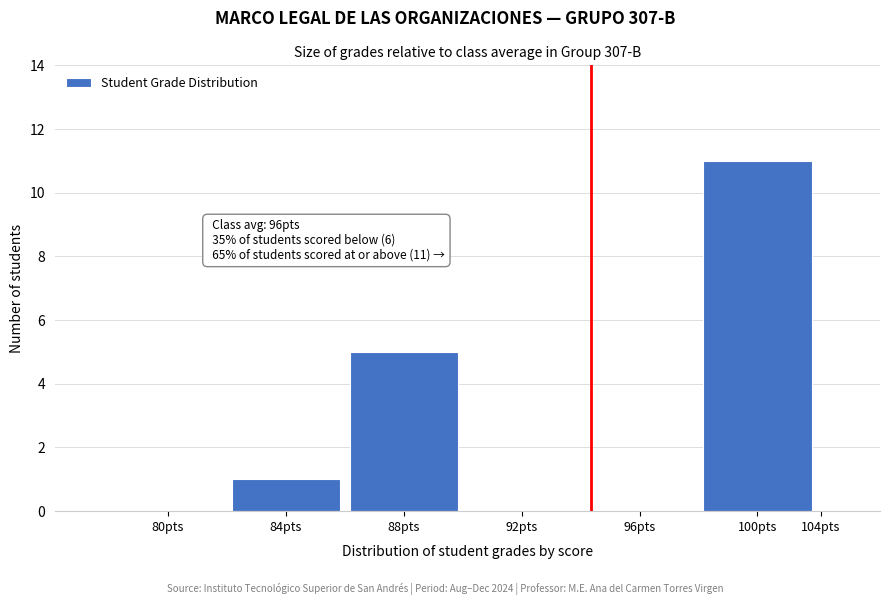

Reading left to right, extract all data points from this chart.

80pts=0	84pts=1	88pts=5	92pts=0	96pts=0	100pts=11